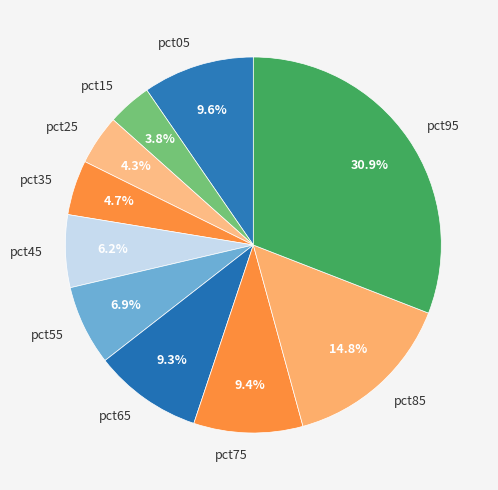

True or false: pct55 accounts for 7% of the total.

True